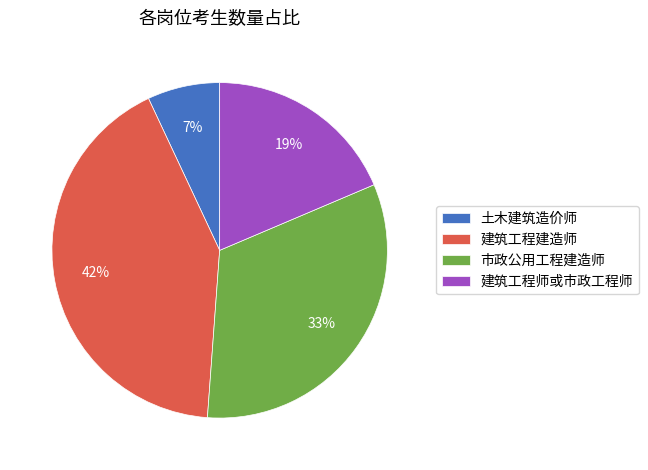

Does 土木建筑造价师 represent more than half of the total?

No